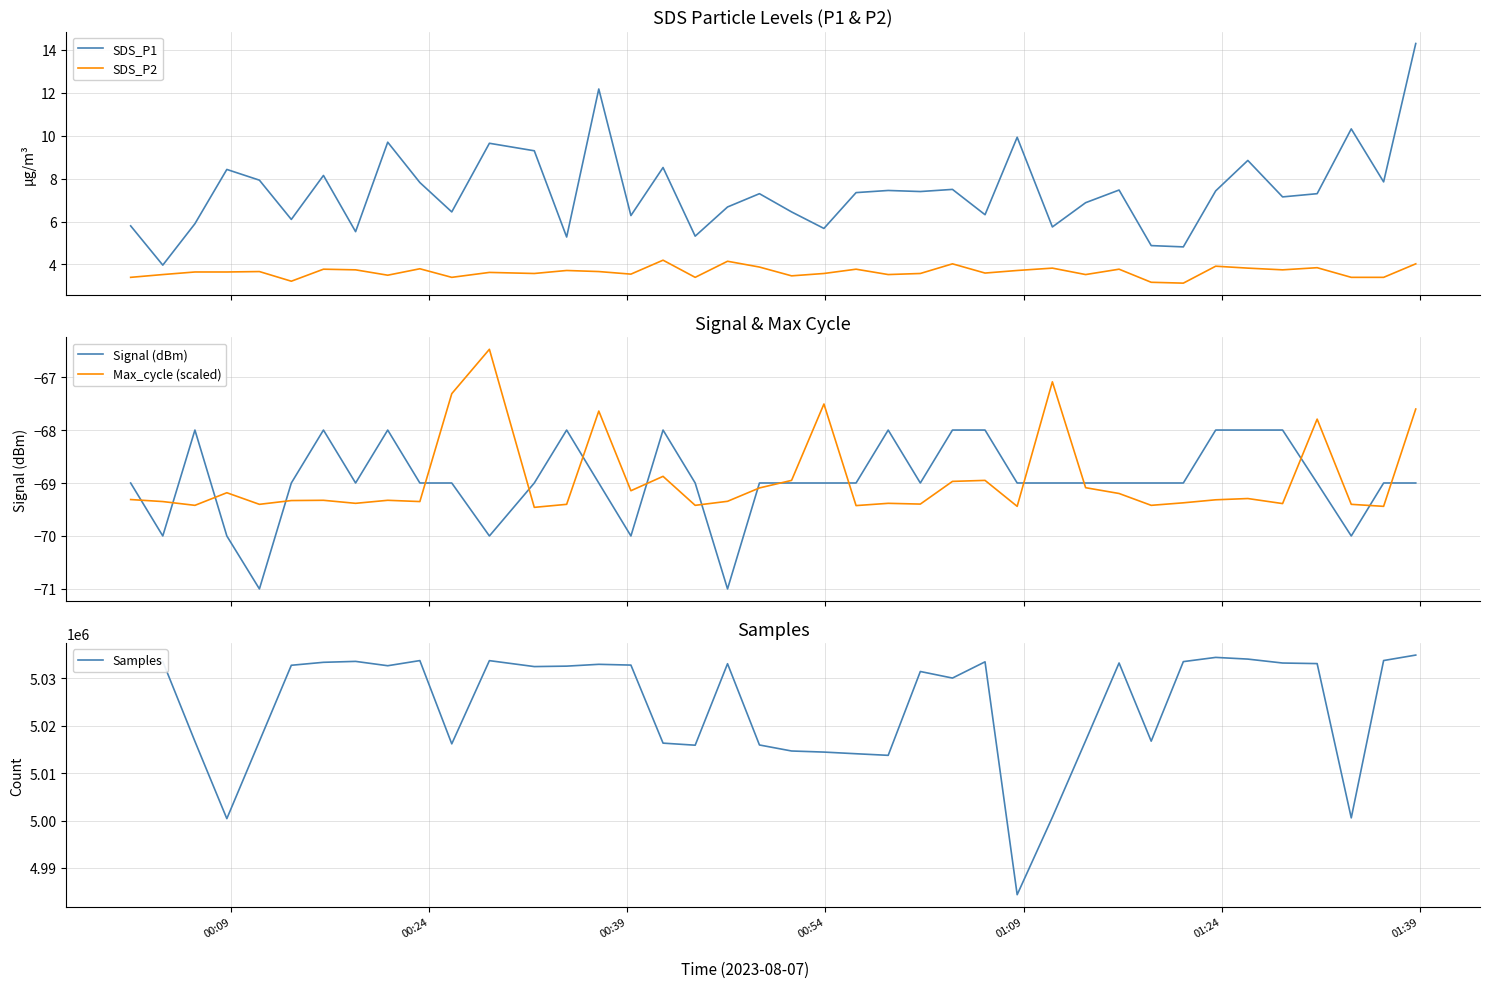

Reading left to right, list all the values displayed in this chart.

SDS_P1: 5.8	4.0	5.9	8.4	7.9	6.1	8.2	5.5	9.7	7.8	6.5	9.7	9.3	5.3	12.2	6.3	8.5	5.3	6.7	7.3	6.5	5.7	7.3	7.5	7.4	7.5	6.3	9.9	5.8	6.9	7.5	4.9	4.8	7.4	8.8	7.2	7.3	10.3	7.8	14.3
SDS_P2: 3.4	3.5	3.6	3.6	3.7	3.2	3.8	3.8	3.5	3.8	3.4	3.6	3.6	3.7	3.7	3.5	4.2	3.4	4.2	3.9	3.5	3.6	3.8	3.5	3.6	4.0	3.6	3.7	3.8	3.5	3.8	3.2	3.1	3.9	3.8	3.8	3.9	3.4	3.4	4.0
Signal (dBm): -69.0	-70.0	-68.0	-70.0	-71.0	-69.0	-68.0	-69.0	-68.0	-69.0	-69.0	-70.0	-69.0	-68.0	-69.0	-70.0	-68.0	-69.0	-71.0	-69.0	-69.0	-69.0	-69.0	-68.0	-69.0	-68.0	-68.0	-69.0	-69.0	-69.0	-69.0	-69.0	-69.0	-68.0	-68.0	-68.0	-69.0	-70.0	-69.0	-69.0
Max_cycle (scaled): -69.3	-69.4	-69.4	-69.2	-69.4	-69.3	-69.3	-69.4	-69.3	-69.4	-67.3	-66.5	-69.5	-69.4	-67.6	-69.1	-68.9	-69.4	-69.3	-69.1	-69.0	-67.5	-69.4	-69.4	-69.4	-69.0	-69.0	-69.4	-67.1	-69.1	-69.2	-69.4	-69.4	-69.3	-69.3	-69.4	-67.8	-69.4	-69.4	-67.6
Samples: 5033686.0	5033569.0	5016718.0	5000410.0	5016745.0	5032777.0	5033403.0	5033597.0	5032681.0	5033766.0	5016194.0	5033755.0	5032501.0	5032595.0	5032978.0	5032816.0	5016346.0	5015907.0	5033105.0	5015956.0	5014686.0	5014457.0	5014106.0	5013769.0	5031463.0	5030078.0	5033506.0	4984358.0	5000711.0	5016843.0	5033262.0	5016761.0	5033547.0	5034439.0	5034082.0	5033252.0	5033130.0	5000570.0	5033777.0	5034929.0